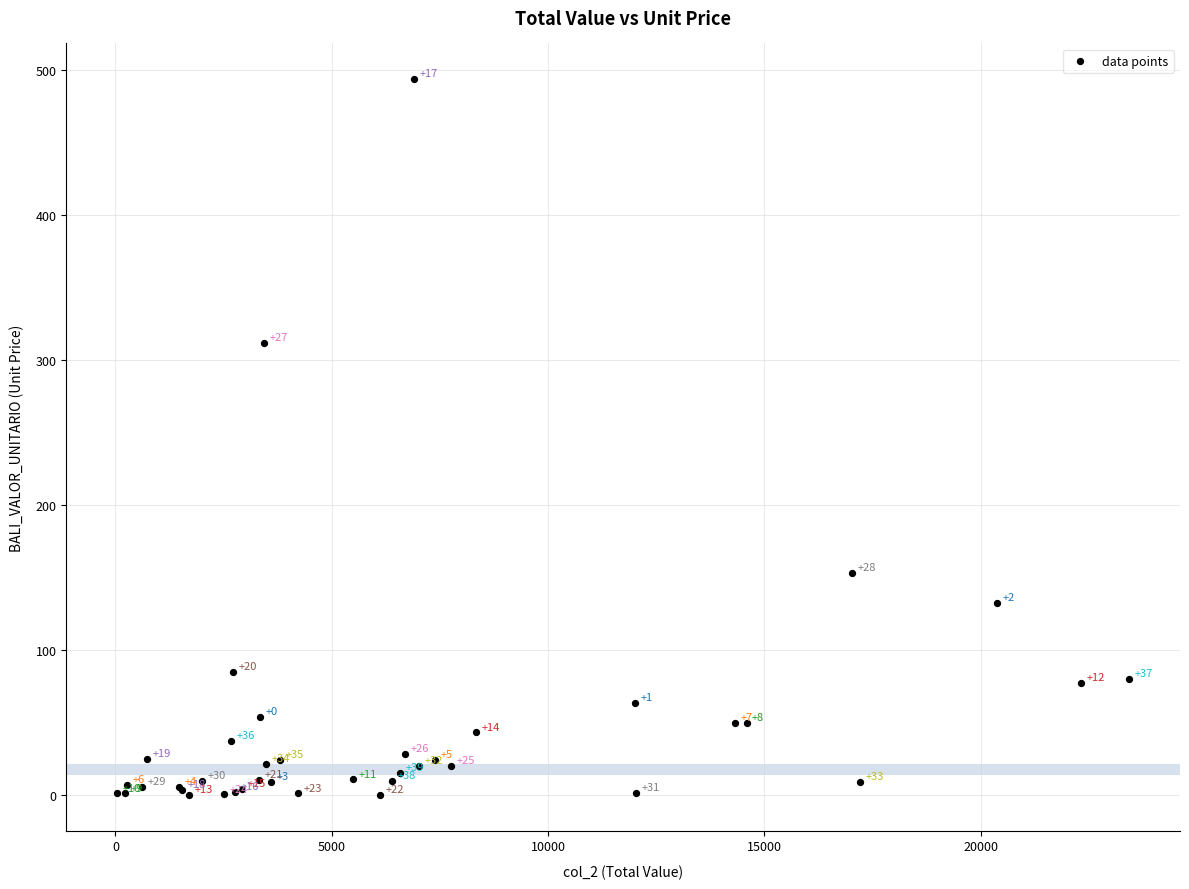

What Y value in the scatter plot is closest to 246?

312.1